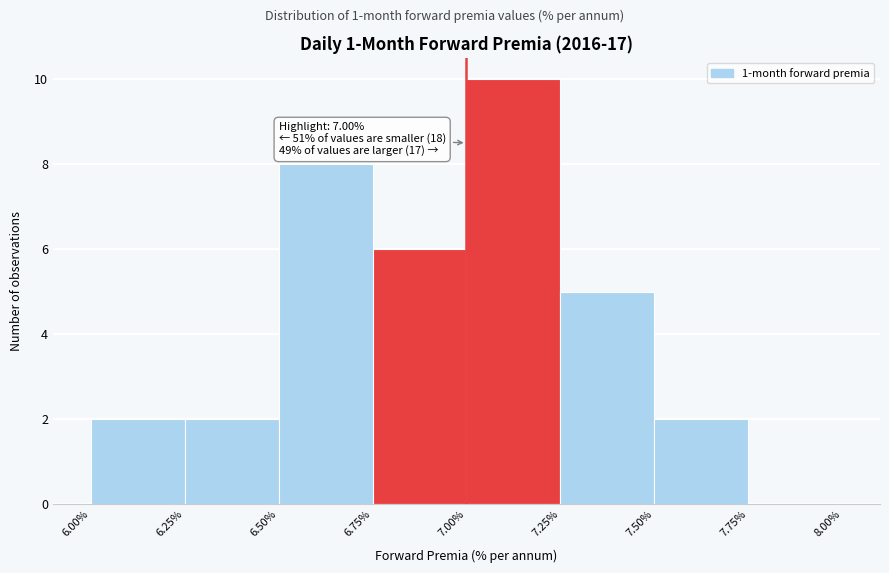

Which range on the x-axis has the tallest bar?

7.00% to 7.25%